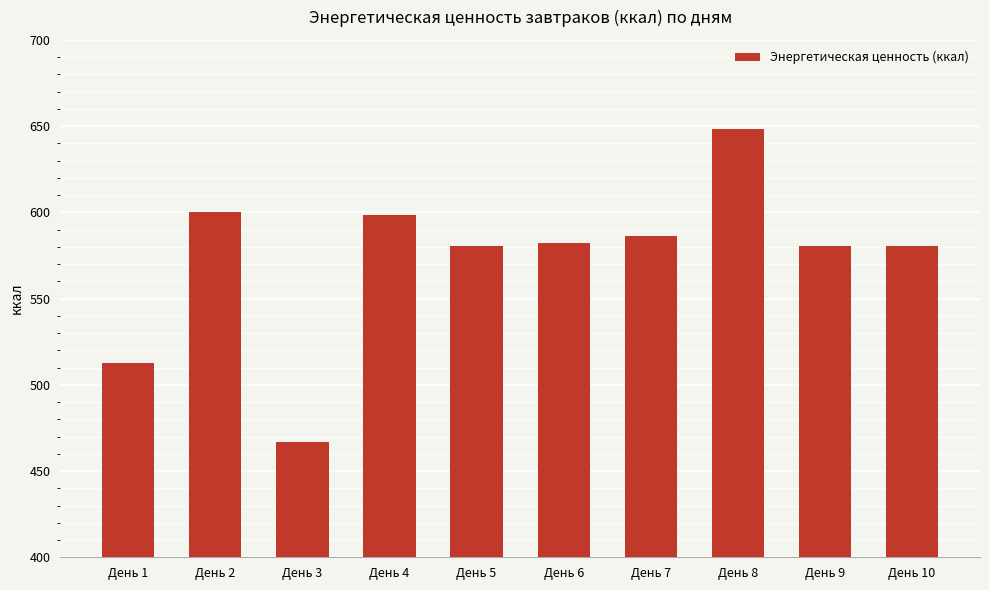

Read the value at День 9.

580.3